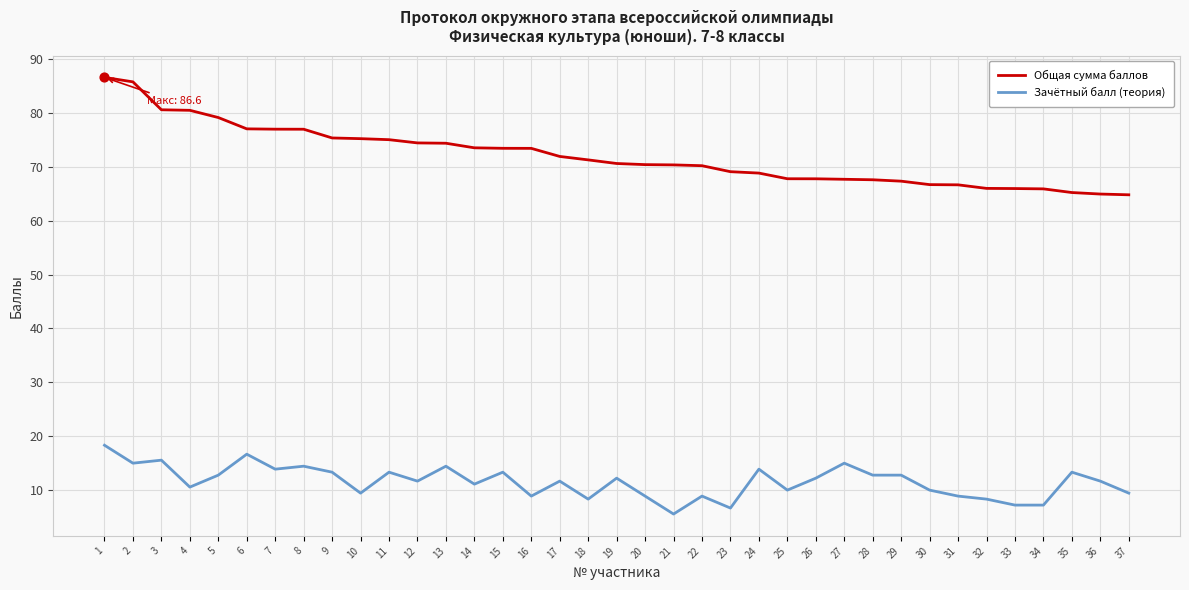

What are all the series names shown in the legend?

Общая сумма баллов, Зачётный балл (теория)